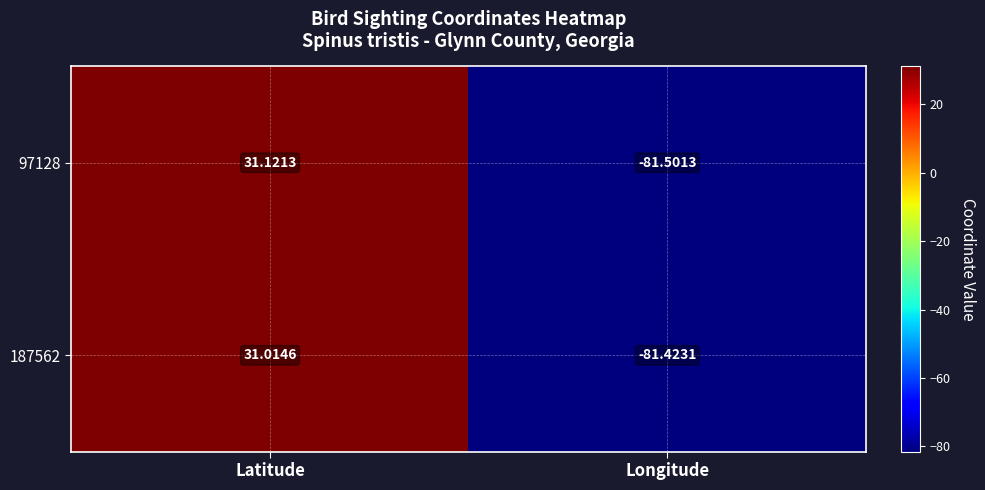

Between Latitude and Longitude, which series saw the biggest shift?

97128